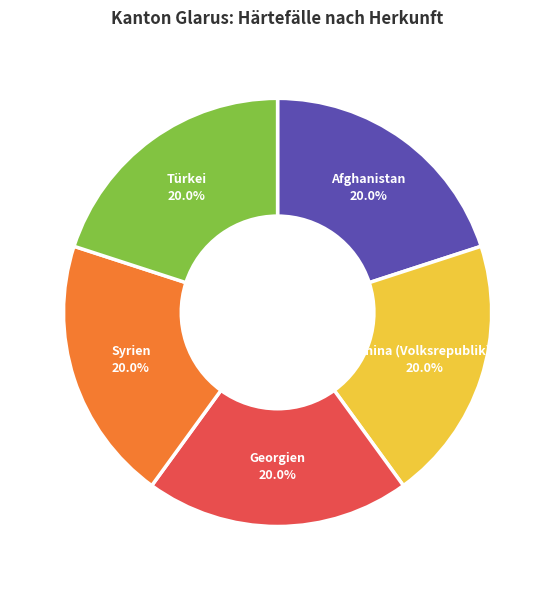

Is there any slice that represents more than half of the pie?

No